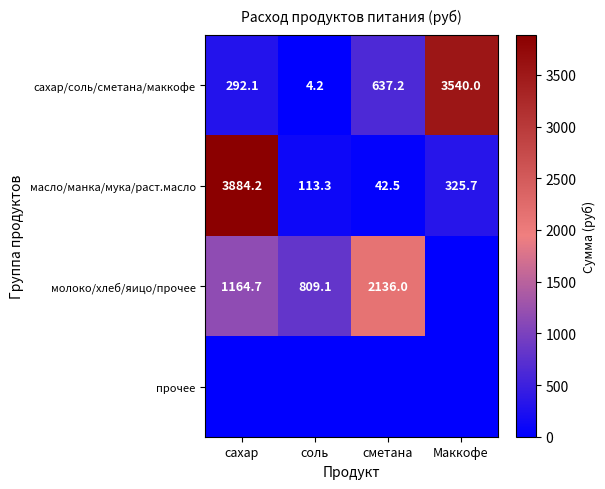

Which category has the highest value in the сахар/соль/сметана/маккофе series?

Маккофе